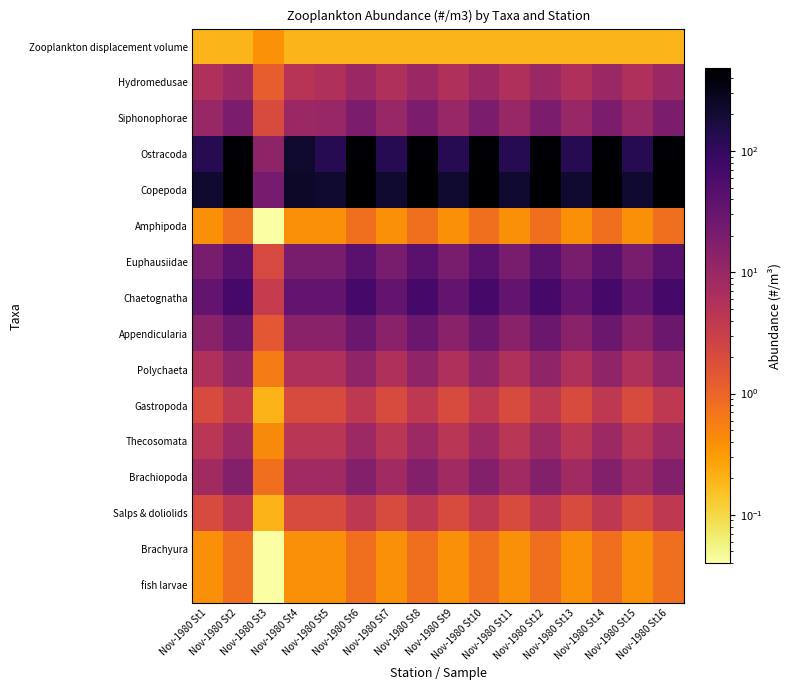

Reading left to right, transcribe all the data shown in this chart.

Zooplankton displacement volume: Nov-1980 St1=0.2	Nov-1980 St2=0.2	Nov-1980 St3=0.4	Nov-1980 St4=0.2	Nov-1980 St5=0.2	Nov-1980 St6=0.2	Nov-1980 St7=0.2	Nov-1980 St8=0.2	Nov-1980 St9=0.2	Nov-1980 St10=0.2	Nov-1980 St11=0.2	Nov-1980 St12=0.2	Nov-1980 St13=0.2	Nov-1980 St14=0.2	Nov-1980 St15=0.2	Nov-1980 St16=0.2
Hydromedusae: Nov-1980 St1=6.0	Nov-1980 St2=9.6	Nov-1980 St3=1.2	Nov-1980 St4=4.8	Nov-1980 St5=6.0	Nov-1980 St6=9.6	Nov-1980 St7=6.0	Nov-1980 St8=9.6	Nov-1980 St9=6.0	Nov-1980 St10=9.6	Nov-1980 St11=6.0	Nov-1980 St12=9.6	Nov-1980 St13=6.0	Nov-1980 St14=9.6	Nov-1980 St15=6.0	Nov-1980 St16=9.6
Siphonophorae: Nov-1980 St1=10.0	Nov-1980 St2=19.2	Nov-1980 St3=2.0	Nov-1980 St4=9.6	Nov-1980 St5=10.0	Nov-1980 St6=19.2	Nov-1980 St7=10.0	Nov-1980 St8=19.2	Nov-1980 St9=10.0	Nov-1980 St10=19.2	Nov-1980 St11=10.0	Nov-1980 St12=19.2	Nov-1980 St13=10.0	Nov-1980 St14=19.2	Nov-1980 St15=10.0	Nov-1980 St16=19.2
Ostracoda: Nov-1980 St1=124.0	Nov-1980 St2=456.0	Nov-1980 St3=12.4	Nov-1980 St4=228.0	Nov-1980 St5=124.0	Nov-1980 St6=456.0	Nov-1980 St7=124.0	Nov-1980 St8=456.0	Nov-1980 St9=124.0	Nov-1980 St10=456.0	Nov-1980 St11=124.0	Nov-1980 St12=456.0	Nov-1980 St13=124.0	Nov-1980 St14=456.0	Nov-1980 St15=124.0	Nov-1980 St16=456.0
Copepoda: Nov-1980 St1=218.0	Nov-1980 St2=480.0	Nov-1980 St3=21.8	Nov-1980 St4=240.0	Nov-1980 St5=218.0	Nov-1980 St6=480.0	Nov-1980 St7=218.0	Nov-1980 St8=480.0	Nov-1980 St9=218.0	Nov-1980 St10=480.0	Nov-1980 St11=218.0	Nov-1980 St12=480.0	Nov-1980 St13=218.0	Nov-1980 St14=480.0	Nov-1980 St15=218.0	Nov-1980 St16=480.0
Amphipoda: Nov-1980 St1=0.4	Nov-1980 St2=0.8	Nov-1980 St3=0.0	Nov-1980 St4=0.4	Nov-1980 St5=0.4	Nov-1980 St6=0.8	Nov-1980 St7=0.4	Nov-1980 St8=0.8	Nov-1980 St9=0.4	Nov-1980 St10=0.8	Nov-1980 St11=0.4	Nov-1980 St12=0.8	Nov-1980 St13=0.4	Nov-1980 St14=0.8	Nov-1980 St15=0.4	Nov-1980 St16=0.8
Euphausiidae: Nov-1980 St1=21.2	Nov-1980 St2=42.4	Nov-1980 St3=2.1	Nov-1980 St4=21.2	Nov-1980 St5=21.2	Nov-1980 St6=42.4	Nov-1980 St7=21.2	Nov-1980 St8=42.4	Nov-1980 St9=21.2	Nov-1980 St10=42.4	Nov-1980 St11=21.2	Nov-1980 St12=42.4	Nov-1980 St13=21.2	Nov-1980 St14=42.4	Nov-1980 St15=21.2	Nov-1980 St16=42.4
Chaetognatha: Nov-1980 St1=34.0	Nov-1980 St2=68.0	Nov-1980 St3=3.4	Nov-1980 St4=34.0	Nov-1980 St5=34.0	Nov-1980 St6=68.0	Nov-1980 St7=34.0	Nov-1980 St8=68.0	Nov-1980 St9=34.0	Nov-1980 St10=68.0	Nov-1980 St11=34.0	Nov-1980 St12=68.0	Nov-1980 St13=34.0	Nov-1980 St14=68.0	Nov-1980 St15=34.0	Nov-1980 St16=68.0
Appendicularia: Nov-1980 St1=14.0	Nov-1980 St2=28.0	Nov-1980 St3=1.4	Nov-1980 St4=14.0	Nov-1980 St5=14.0	Nov-1980 St6=28.0	Nov-1980 St7=14.0	Nov-1980 St8=28.0	Nov-1980 St9=14.0	Nov-1980 St10=28.0	Nov-1980 St11=14.0	Nov-1980 St12=28.0	Nov-1980 St13=14.0	Nov-1980 St14=28.0	Nov-1980 St15=14.0	Nov-1980 St16=28.0
Polychaeta: Nov-1980 St1=6.0	Nov-1980 St2=12.0	Nov-1980 St3=0.6	Nov-1980 St4=6.0	Nov-1980 St5=6.0	Nov-1980 St6=12.0	Nov-1980 St7=6.0	Nov-1980 St8=12.0	Nov-1980 St9=6.0	Nov-1980 St10=12.0	Nov-1980 St11=6.0	Nov-1980 St12=12.0	Nov-1980 St13=6.0	Nov-1980 St14=12.0	Nov-1980 St15=6.0	Nov-1980 St16=12.0
Gastropoda: Nov-1980 St1=2.0	Nov-1980 St2=4.0	Nov-1980 St3=0.2	Nov-1980 St4=2.0	Nov-1980 St5=2.0	Nov-1980 St6=4.0	Nov-1980 St7=2.0	Nov-1980 St8=4.0	Nov-1980 St9=2.0	Nov-1980 St10=4.0	Nov-1980 St11=2.0	Nov-1980 St12=4.0	Nov-1980 St13=2.0	Nov-1980 St14=4.0	Nov-1980 St15=2.0	Nov-1980 St16=4.0
Thecosomata: Nov-1980 St1=4.4	Nov-1980 St2=8.8	Nov-1980 St3=0.4	Nov-1980 St4=4.4	Nov-1980 St5=4.4	Nov-1980 St6=8.8	Nov-1980 St7=4.4	Nov-1980 St8=8.8	Nov-1980 St9=4.4	Nov-1980 St10=8.8	Nov-1980 St11=4.4	Nov-1980 St12=8.8	Nov-1980 St13=4.4	Nov-1980 St14=8.8	Nov-1980 St15=4.4	Nov-1980 St16=8.8
Brachiopoda: Nov-1980 St1=8.0	Nov-1980 St2=16.0	Nov-1980 St3=0.8	Nov-1980 St4=8.0	Nov-1980 St5=8.0	Nov-1980 St6=16.0	Nov-1980 St7=8.0	Nov-1980 St8=16.0	Nov-1980 St9=8.0	Nov-1980 St10=16.0	Nov-1980 St11=8.0	Nov-1980 St12=16.0	Nov-1980 St13=8.0	Nov-1980 St14=16.0	Nov-1980 St15=8.0	Nov-1980 St16=16.0
Salps & doliolids: Nov-1980 St1=2.0	Nov-1980 St2=4.0	Nov-1980 St3=0.2	Nov-1980 St4=2.0	Nov-1980 St5=2.0	Nov-1980 St6=4.0	Nov-1980 St7=2.0	Nov-1980 St8=4.0	Nov-1980 St9=2.0	Nov-1980 St10=4.0	Nov-1980 St11=2.0	Nov-1980 St12=4.0	Nov-1980 St13=2.0	Nov-1980 St14=4.0	Nov-1980 St15=2.0	Nov-1980 St16=4.0
Brachyura: Nov-1980 St1=0.4	Nov-1980 St2=0.8	Nov-1980 St3=0.0	Nov-1980 St4=0.4	Nov-1980 St5=0.4	Nov-1980 St6=0.8	Nov-1980 St7=0.4	Nov-1980 St8=0.8	Nov-1980 St9=0.4	Nov-1980 St10=0.8	Nov-1980 St11=0.4	Nov-1980 St12=0.8	Nov-1980 St13=0.4	Nov-1980 St14=0.8	Nov-1980 St15=0.4	Nov-1980 St16=0.8
fish larvae: Nov-1980 St1=0.4	Nov-1980 St2=0.8	Nov-1980 St3=0.0	Nov-1980 St4=0.4	Nov-1980 St5=0.4	Nov-1980 St6=0.8	Nov-1980 St7=0.4	Nov-1980 St8=0.8	Nov-1980 St9=0.4	Nov-1980 St10=0.8	Nov-1980 St11=0.4	Nov-1980 St12=0.8	Nov-1980 St13=0.4	Nov-1980 St14=0.8	Nov-1980 St15=0.4	Nov-1980 St16=0.8